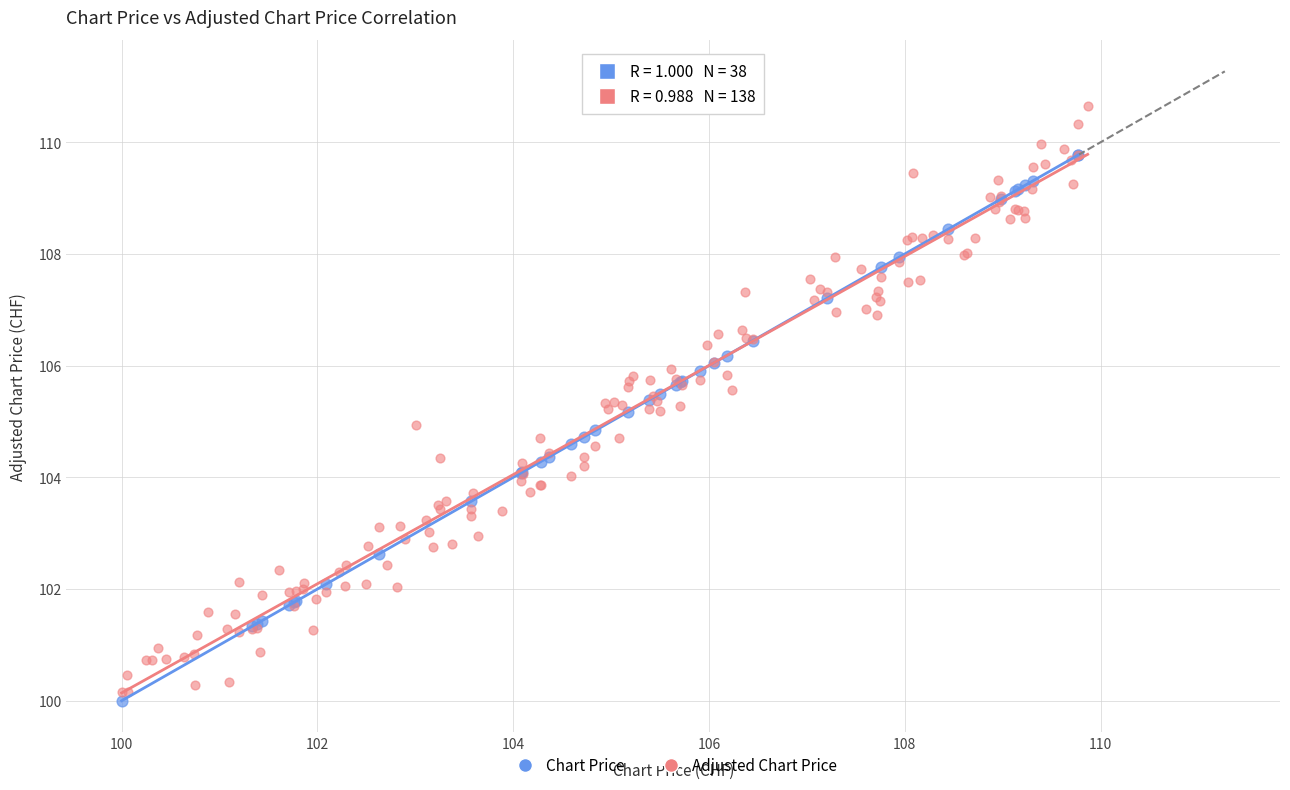

Which series contains the highest Y value?

Adjusted Chart Price